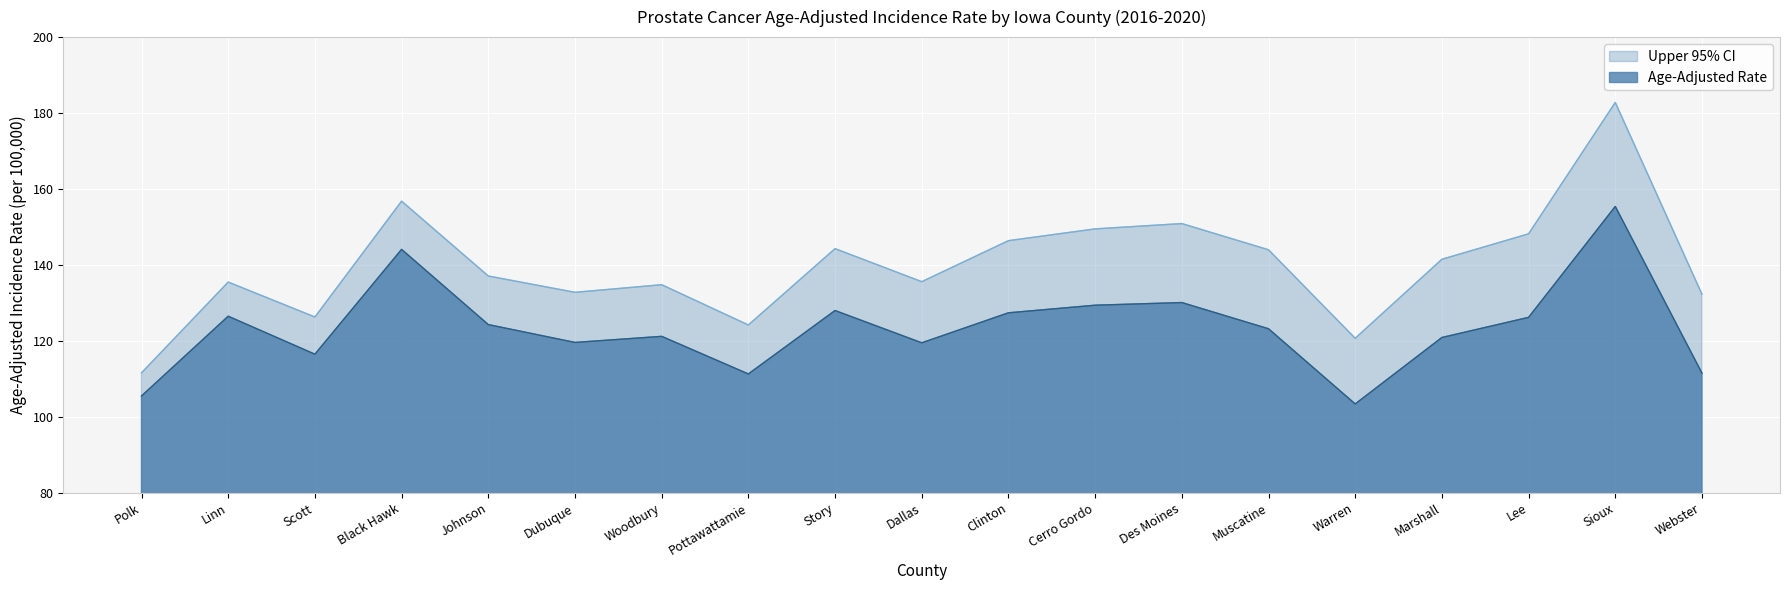

Reading left to right, extract all data points from this chart.

Age-Adjusted Rate: 105.5	126.5	116.5	144.1	124.3	119.6	121.2	111.3	128.0	119.5	127.4	129.4	130.1	123.2	103.4	120.9	126.2	155.4	111.5
Upper 95% CI: 111.6	135.5	126.3	156.8	137.1	132.8	134.8	124.2	144.3	135.6	146.4	149.5	150.9	144.0	120.7	141.5	148.2	182.8	132.3